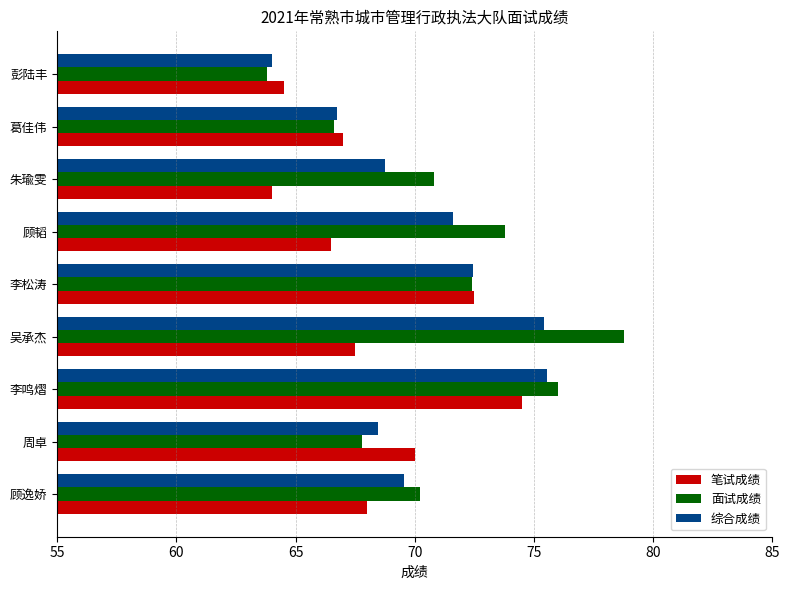

The 面试成绩 series shows 102.1 at 葛佳伟. True or false?

False